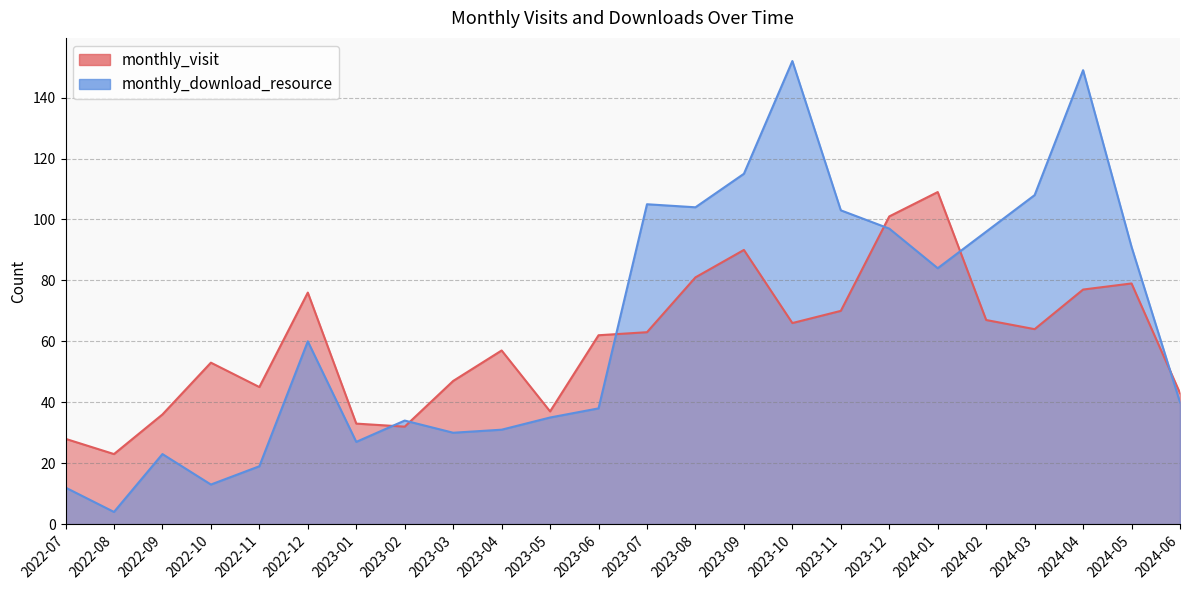

Which label corresponds to the smallest value in the chart?

2022-08